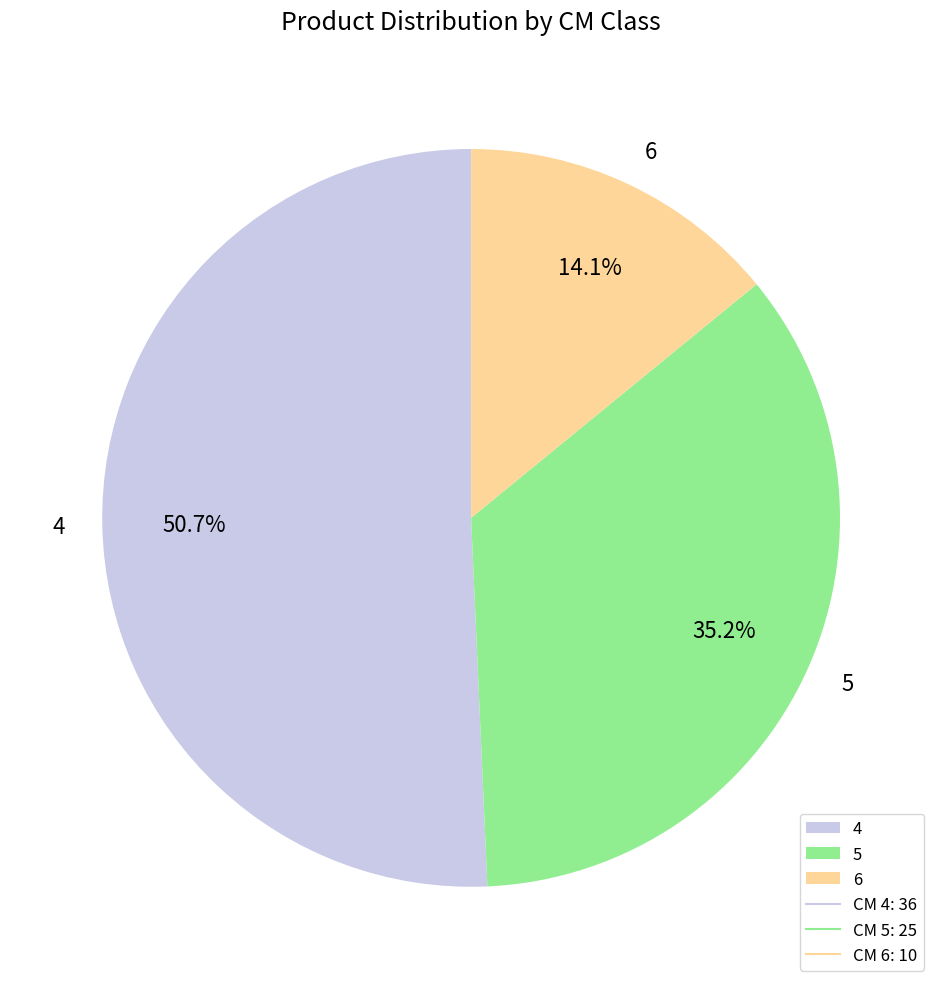

Combined, what portion of the pie is 4 and 5?

85.9%